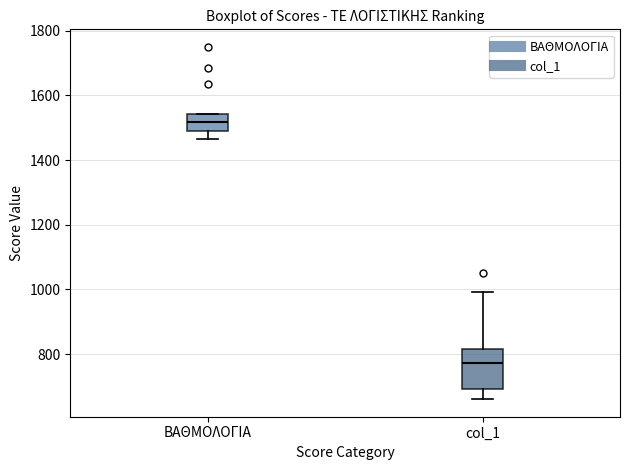

Where is the upper edge of the box for ΒΑΘΜΟΛΟΓΙΑ on the y-axis? The values are not printed on the chart, so give them approximately, as read against the axis.

1540